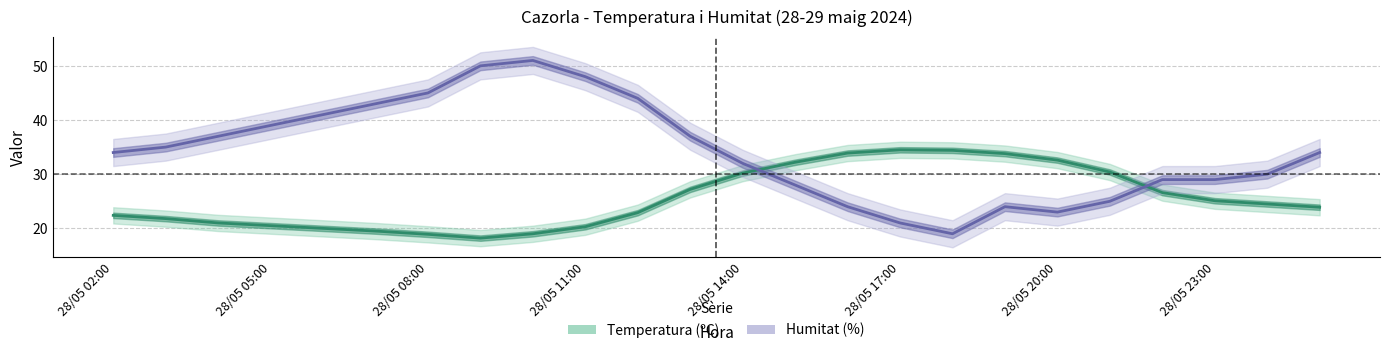

Is this an area chart (filled region under the line)?

No